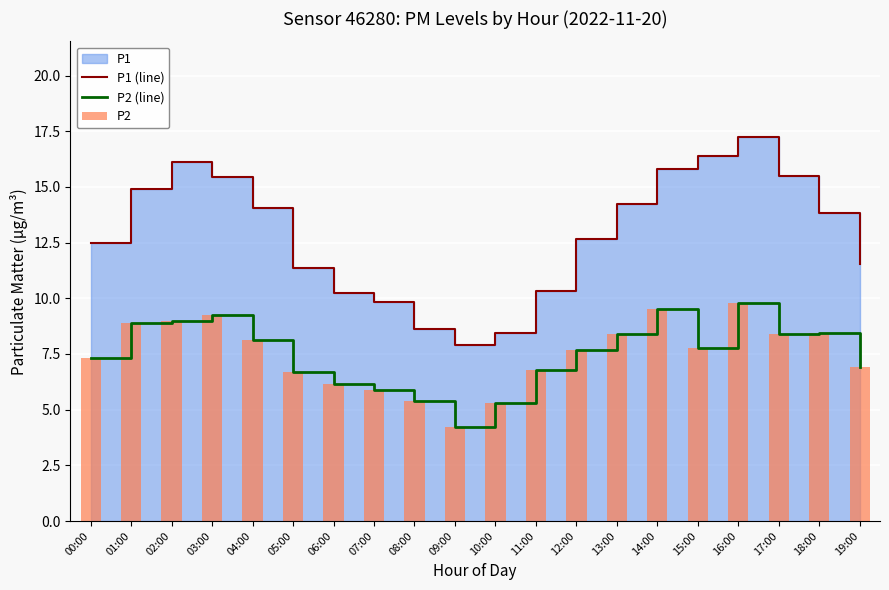

What is the difference between the P1 (line) values at 18:00 and 09:00?

5.9